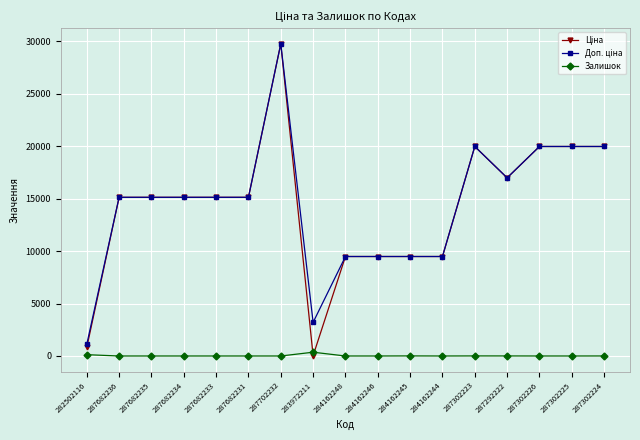

The value of Залишок at 287302226 is 0.0. True or false?

True